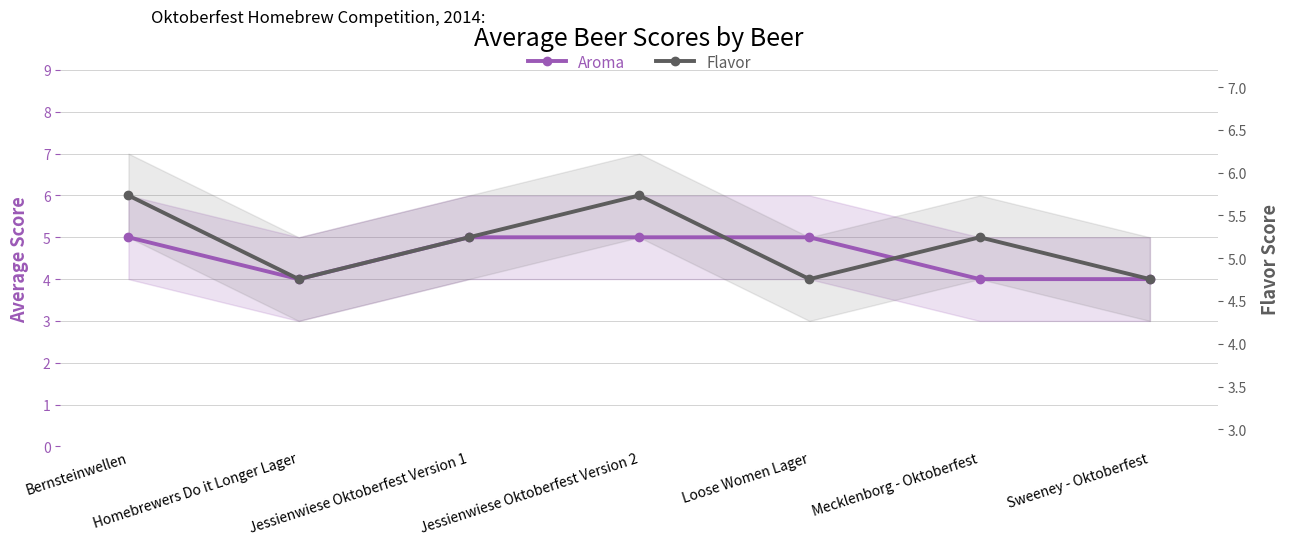

What is the total value across all series at Loose Women Lager?

9